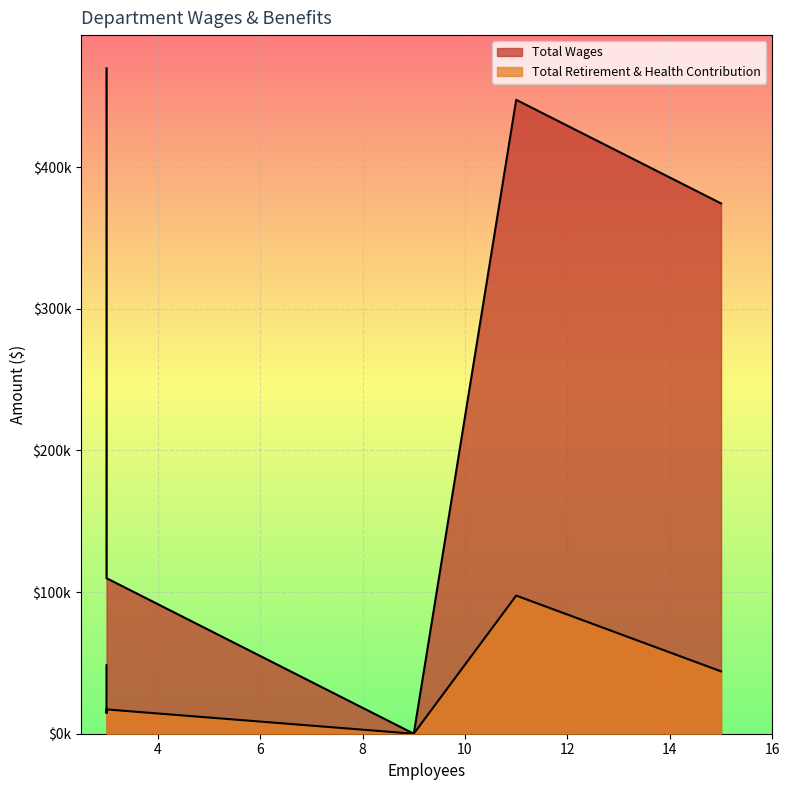

What is the difference between the Total Retirement & Health Contribution values at Board of Directors and Operations?

44034